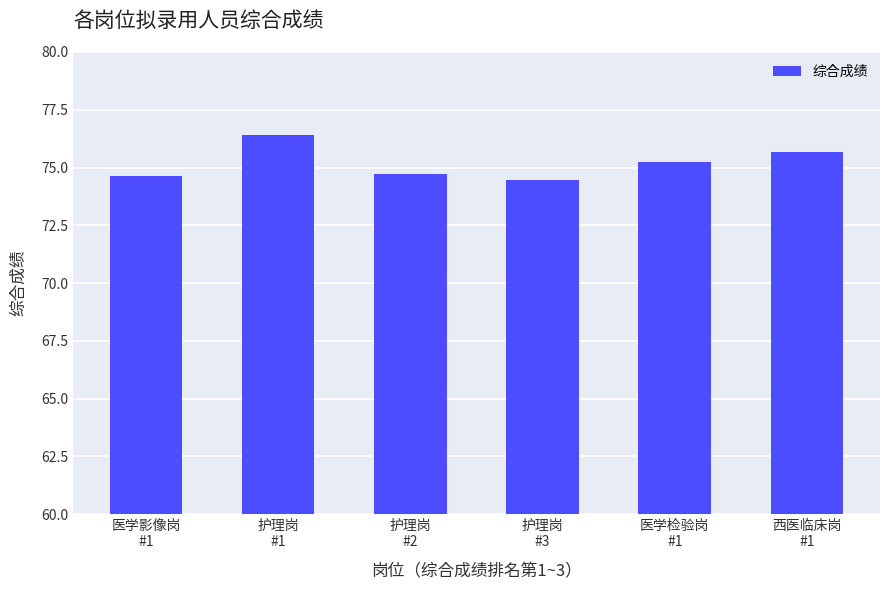

How many bars are there in total?

6